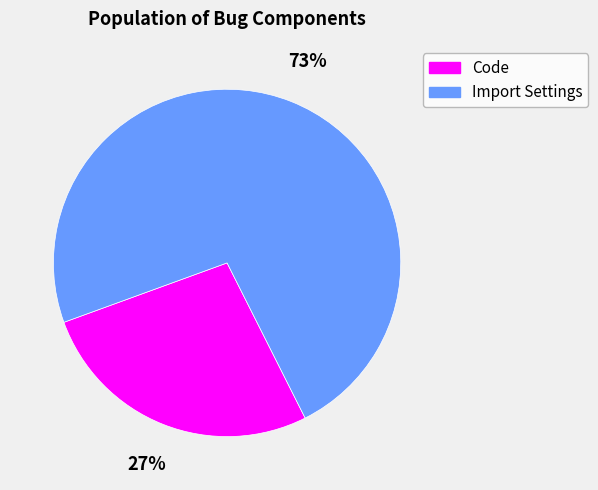

Is the sum of Import Settings and Code greater than half?

Yes